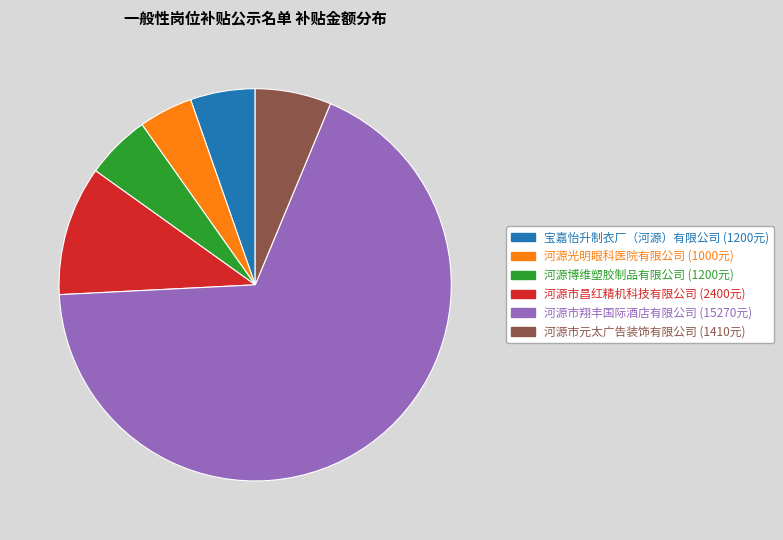

Is the sum of 河源市昌红精机科技有限公司 and 河源市元太广告装饰有限公司 greater than half?

No